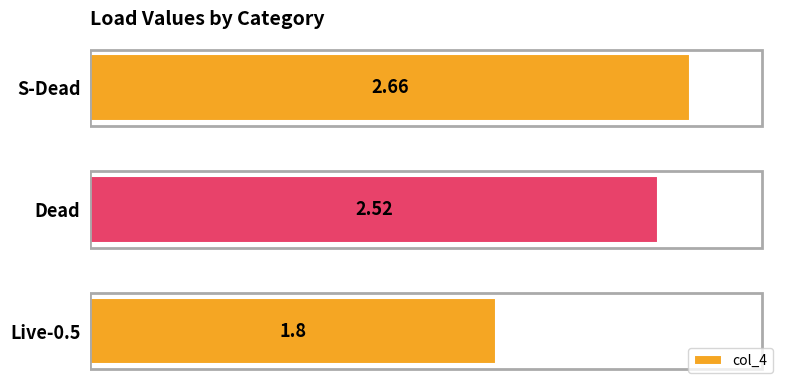

What is the sum of all values?

7.0